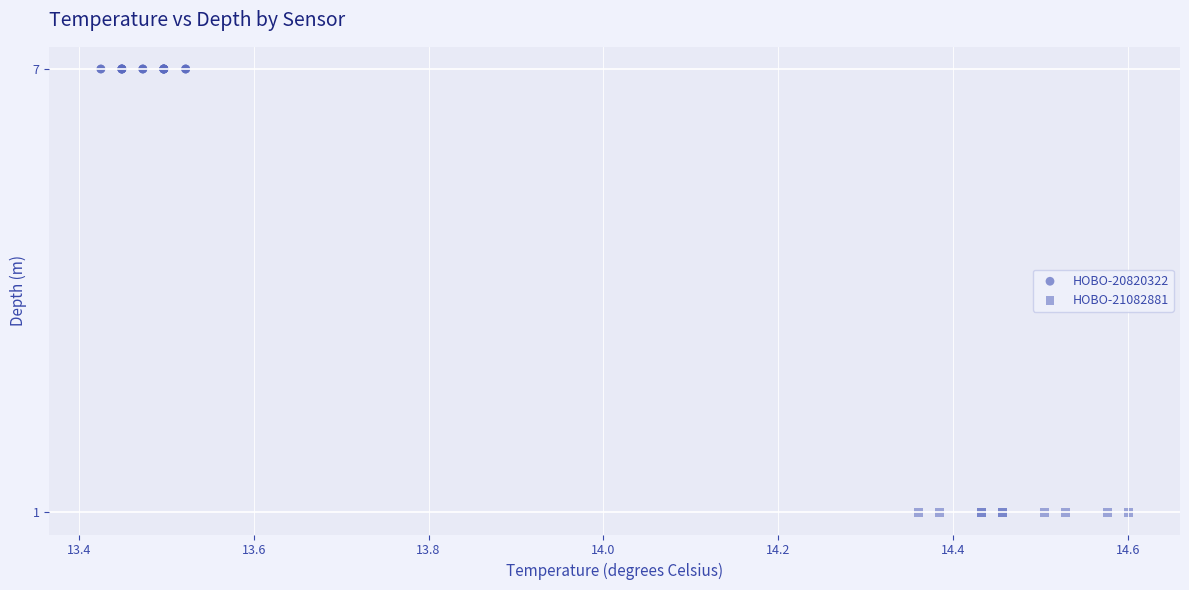

Which series reaches the maximum Y coordinate?

HOBO-20820322